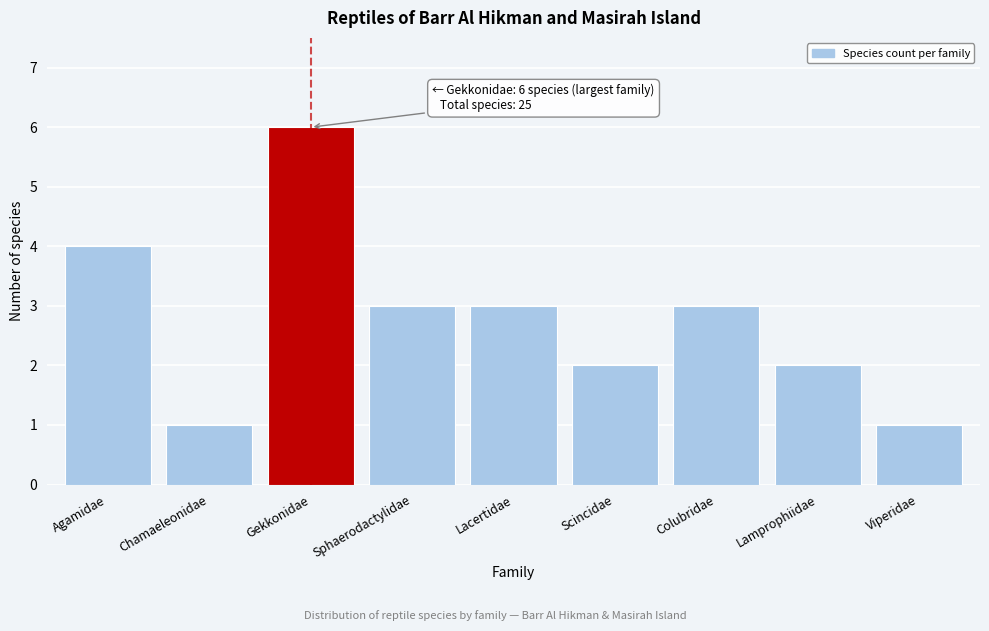

Reading left to right, list all the values displayed in this chart.

4	1	6	3	3	2	3	2	1